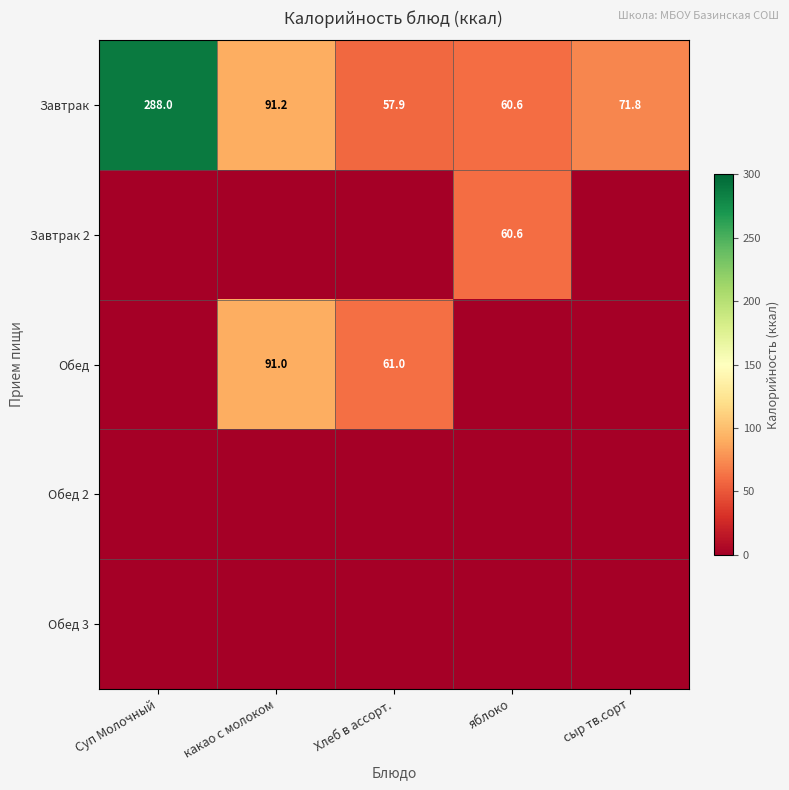

At which category is the sum across all series the highest?

Суп Молочный